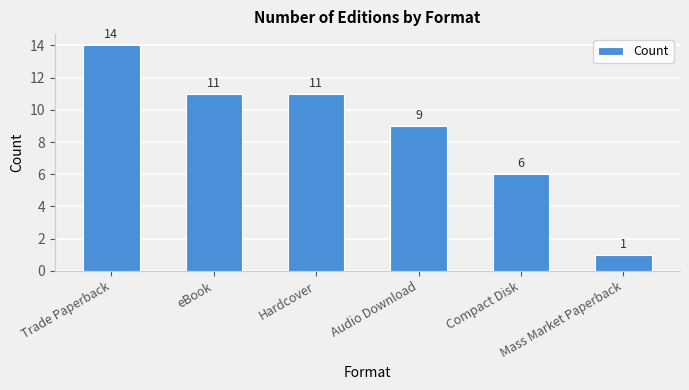

True or false: the data shows 11 at eBook.

True